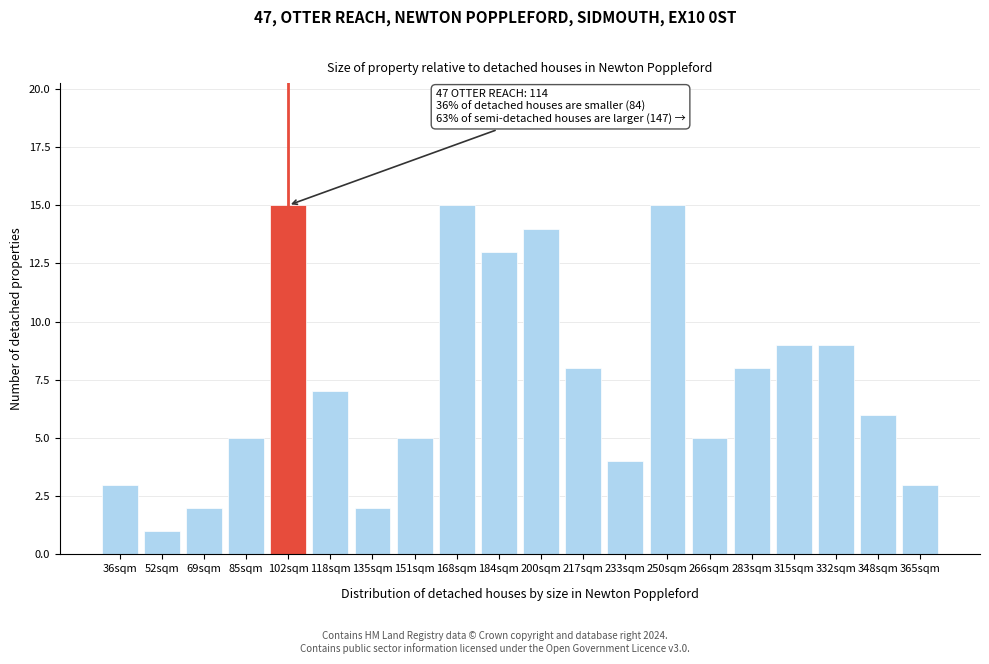

Reading left to right, what are all the values shown in this chart?

36sqm=3	52sqm=1	69sqm=2	85sqm=5	102sqm=15	118sqm=7	135sqm=2	151sqm=5	168sqm=15	184sqm=13	200sqm=14	217sqm=8	233sqm=4	250sqm=15	266sqm=5	283sqm=8	315sqm=9	332sqm=9	348sqm=6	365sqm=3